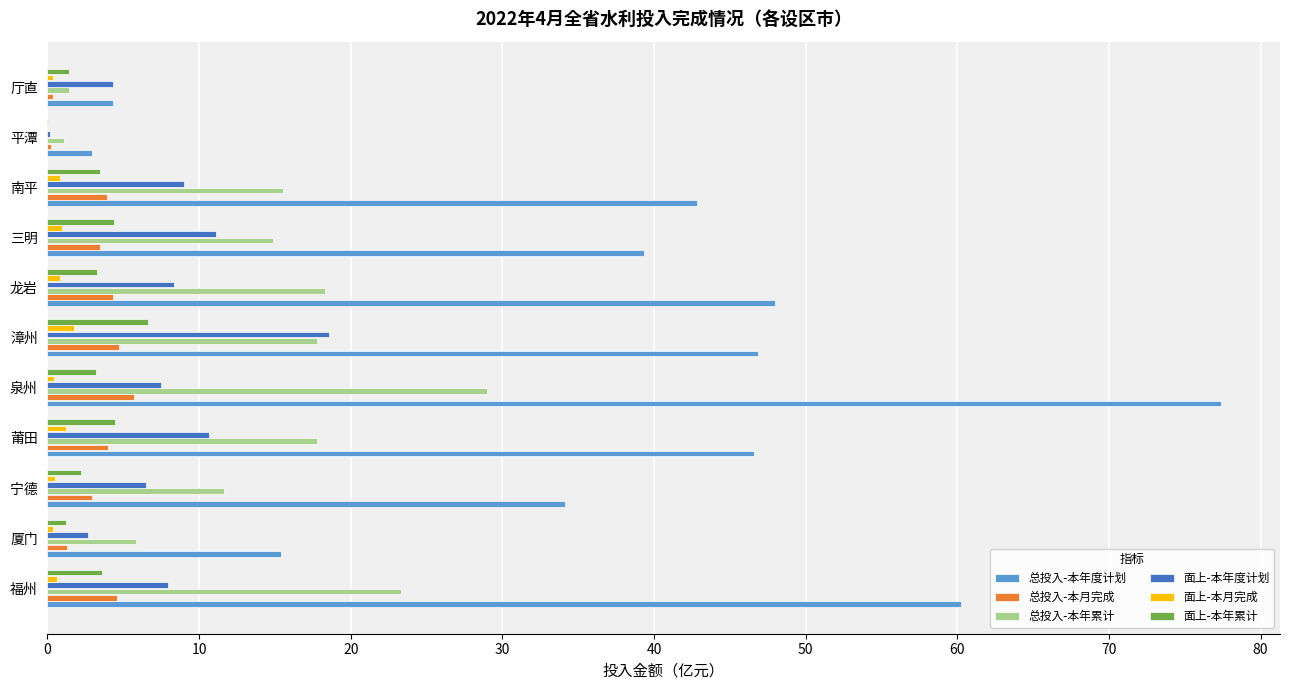

Count the number of data series in this chart.

6